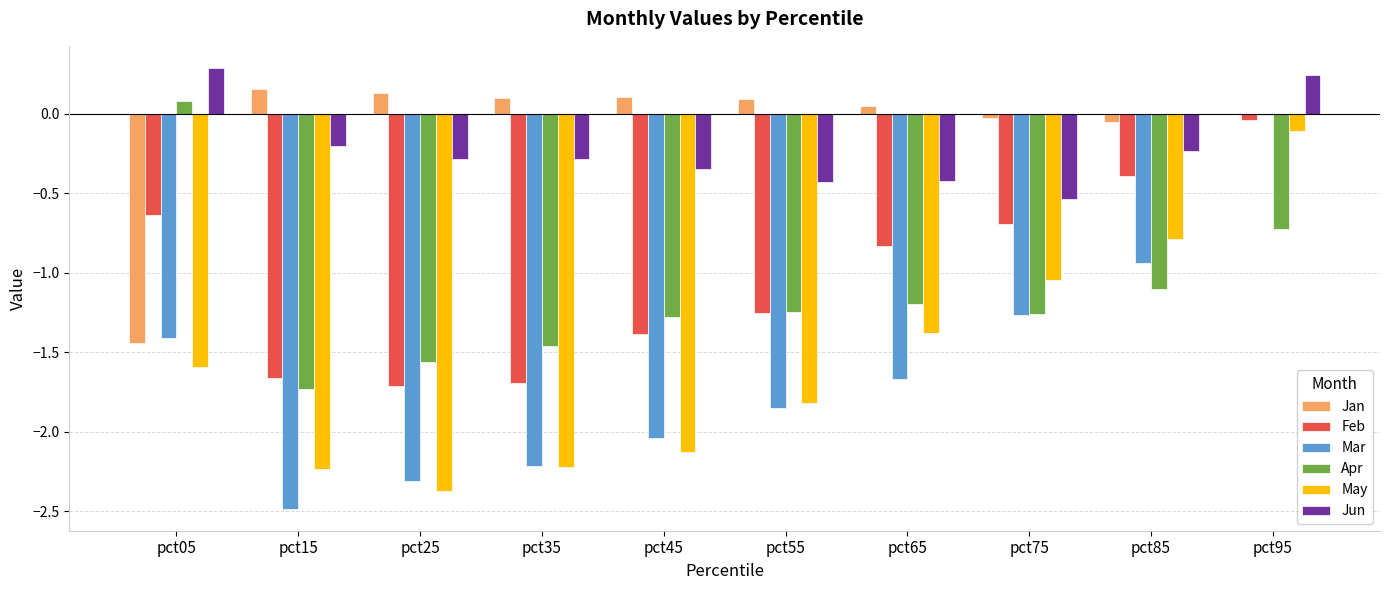

Which series changed the most between pct35 and pct85?

May